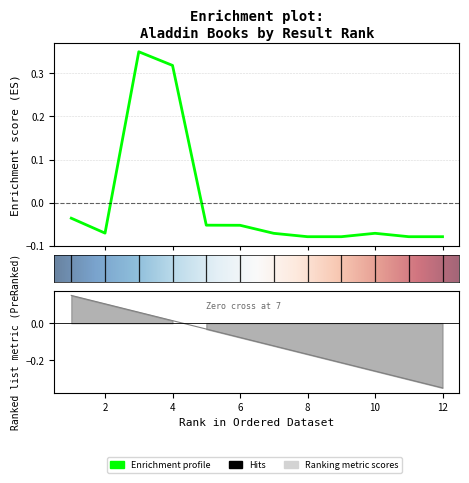

Rank the categories by value from highest to lowest.

3, 4, 1, 5, 6, 2, 10, 7, 8, 11, 12, 9